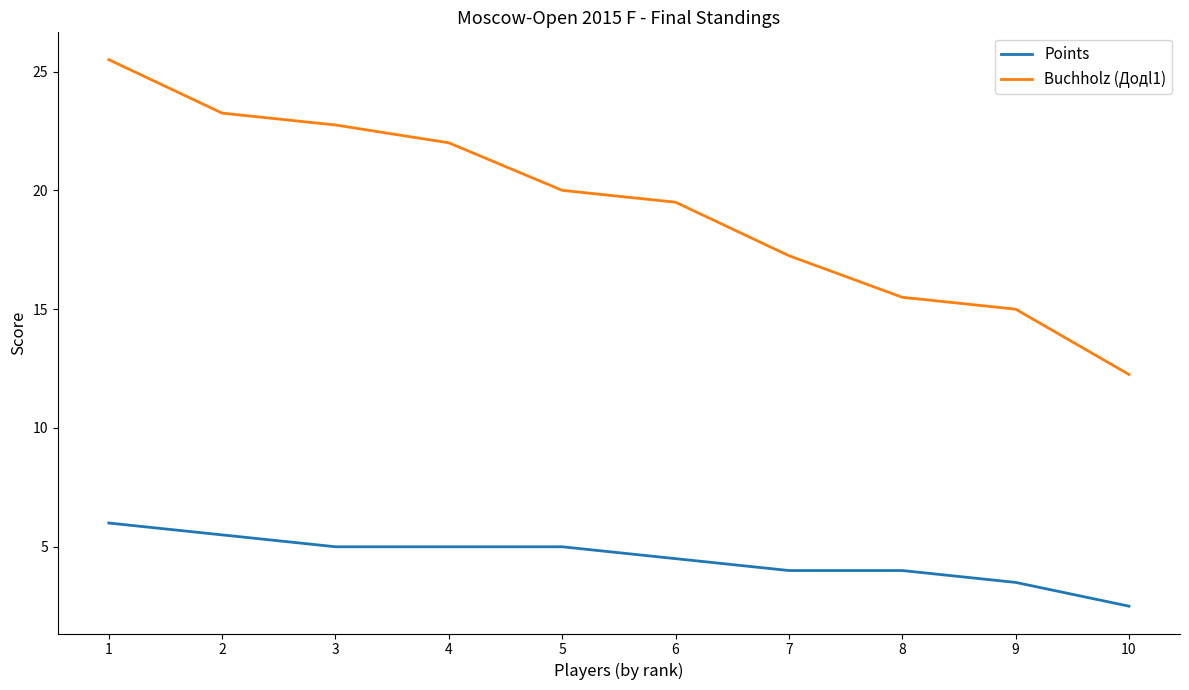

Which series has the largest total across all categories?

Buchholz (Додl1)